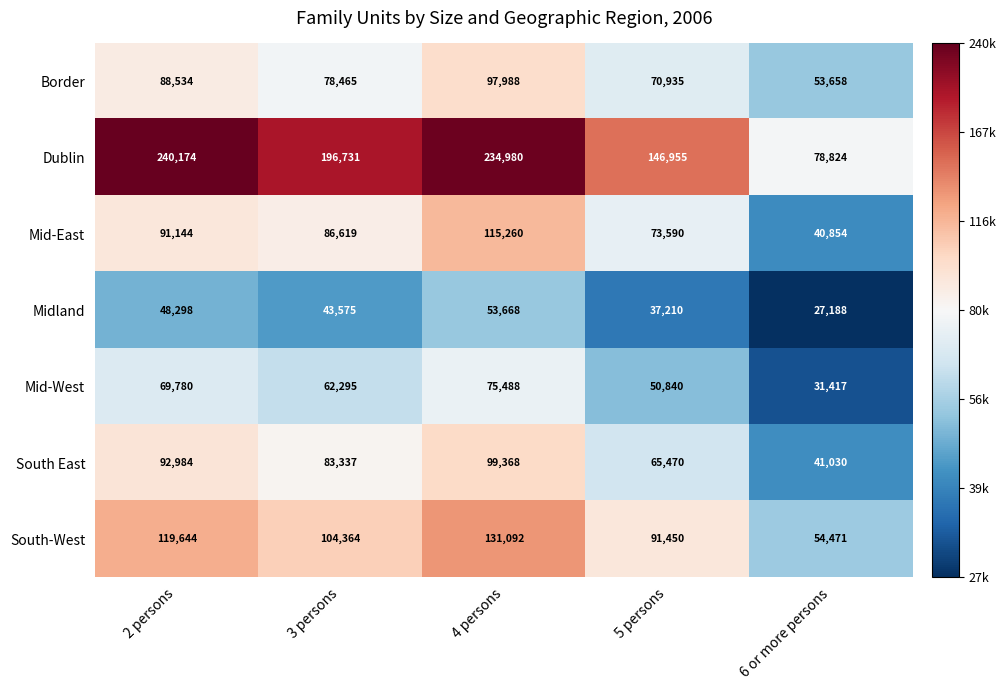

Rank the series by their maximum value, from highest to lowest.

Dublin, South-West, Mid-East, South East, Border, Mid-West, Midland